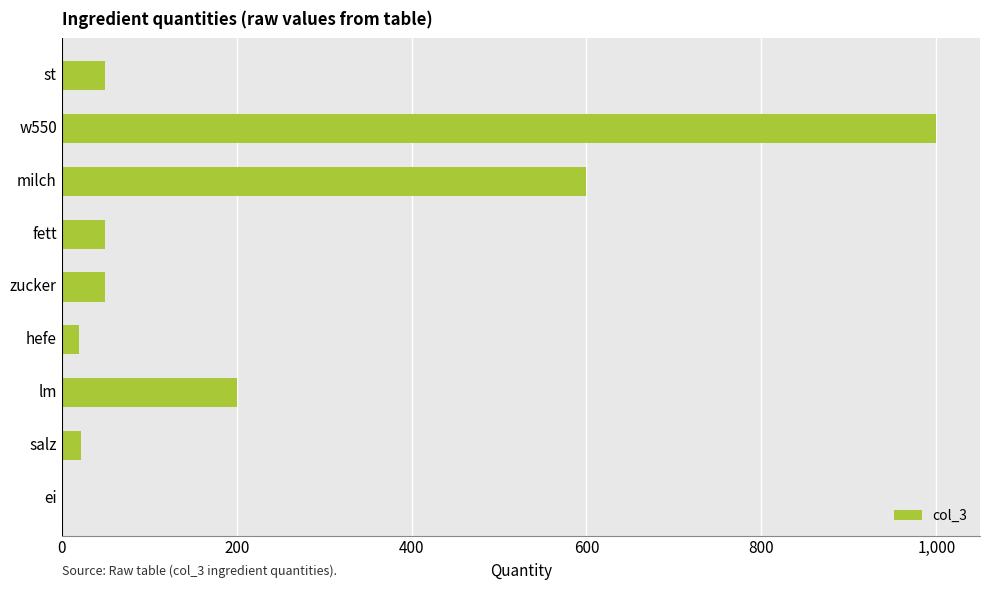

What is the sum of all values?

1993